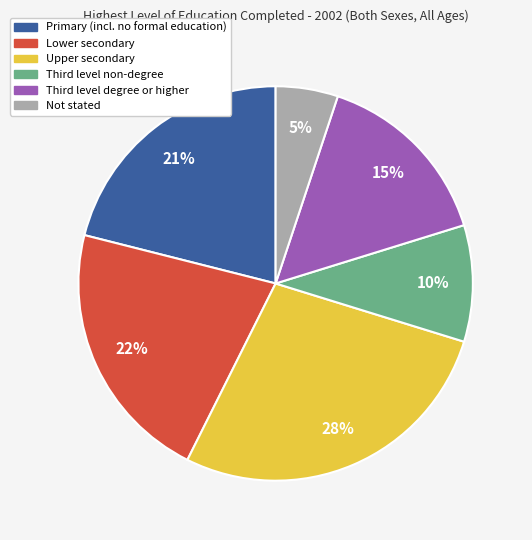

Which slice is the largest?

Upper secondary